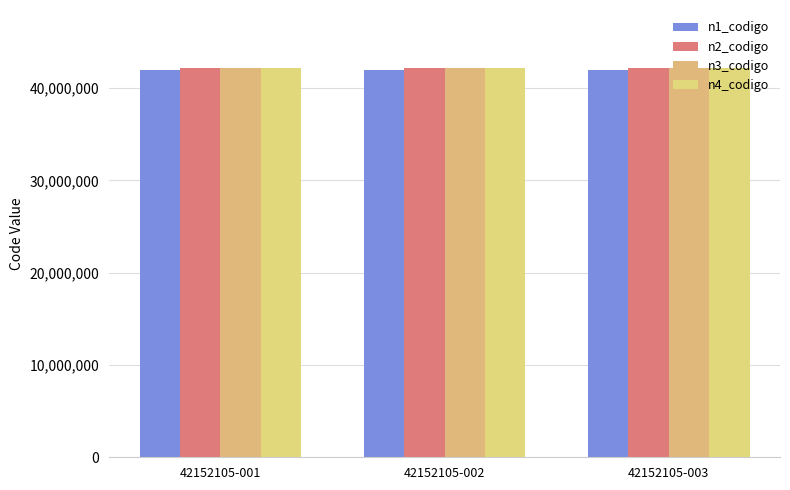

Does the chart contain stacked bars?

No